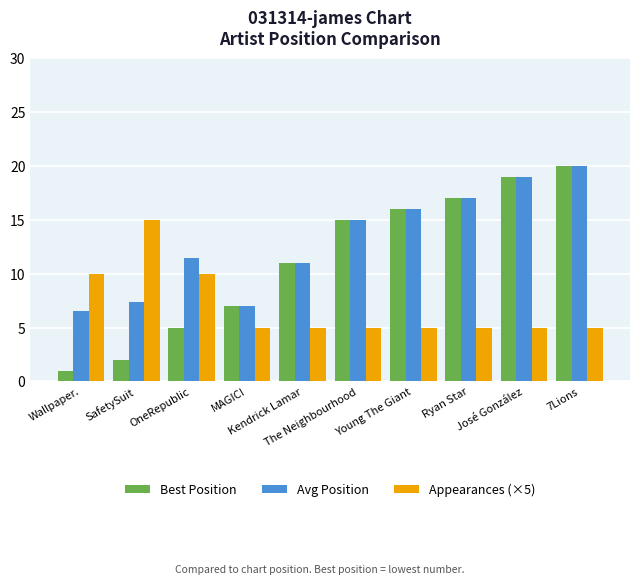

Which series has the largest range (max minus min)?

Best Position